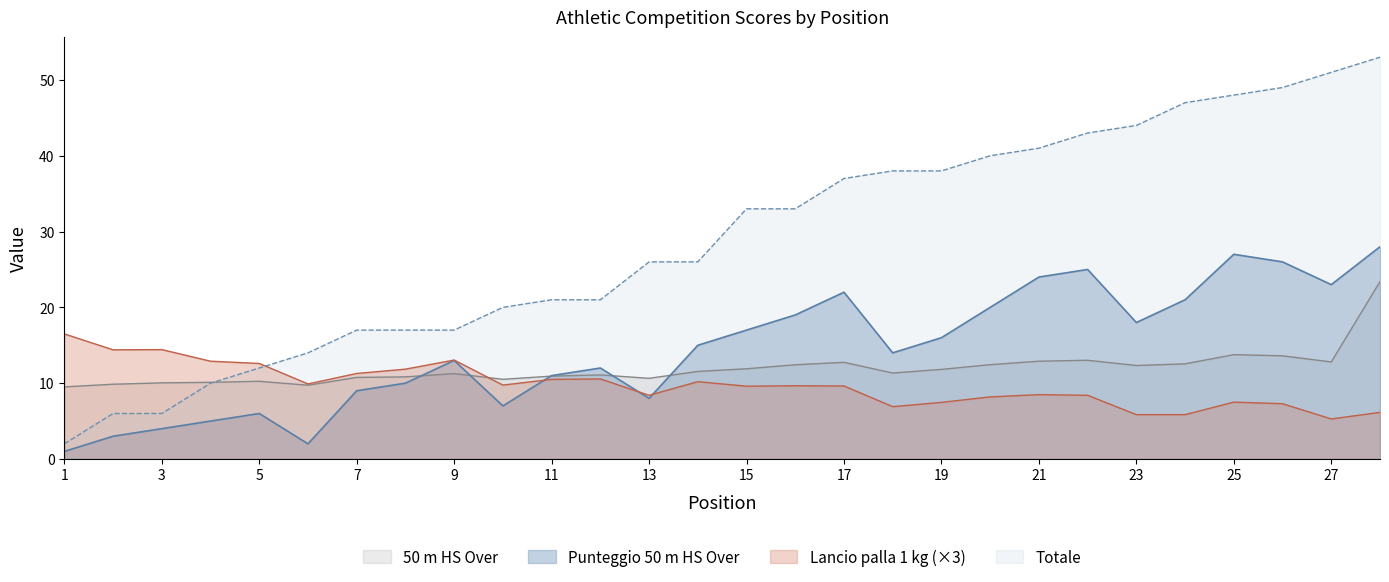

True or false: Punteggio 50 m HS Over and Totale cross at least once.

False